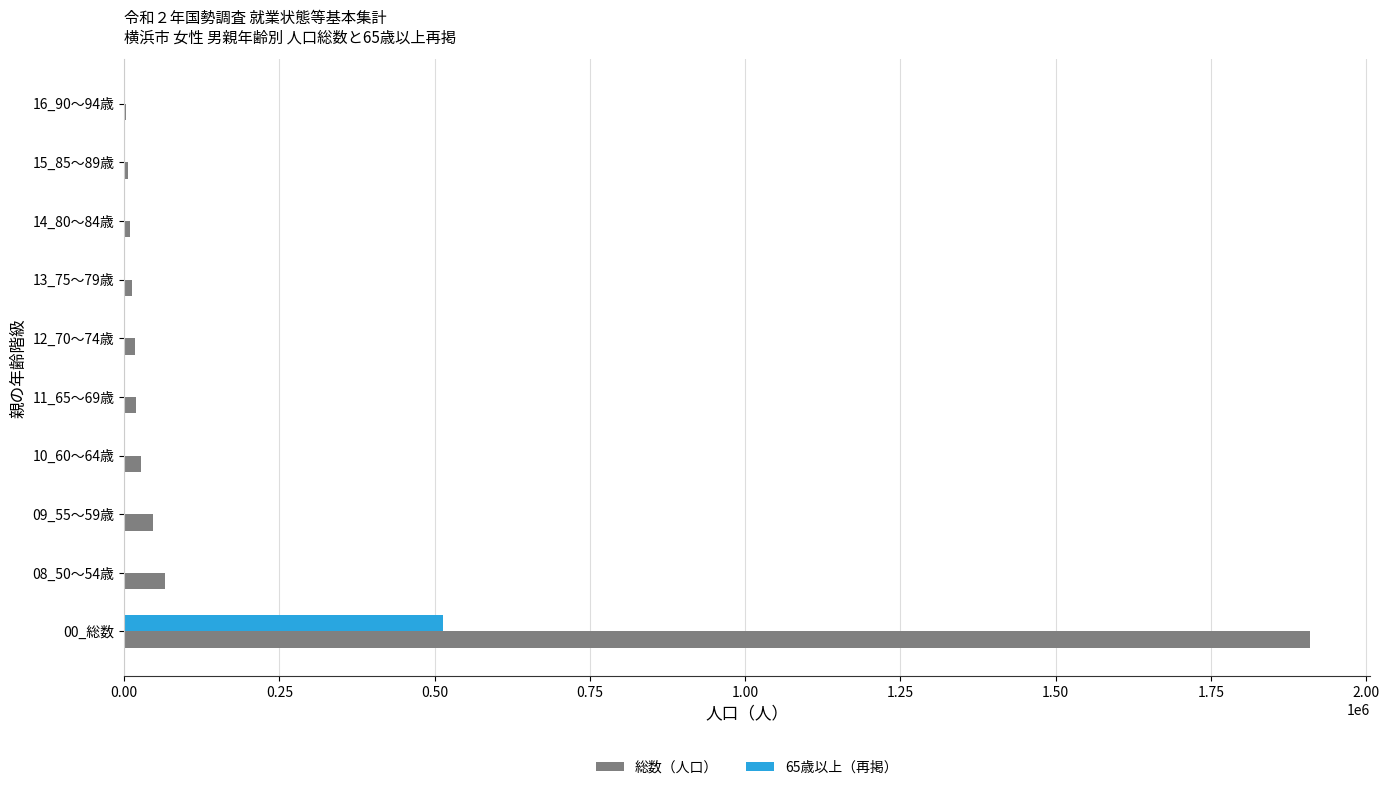

What is the sum of all 総数（人口） values?

2113451